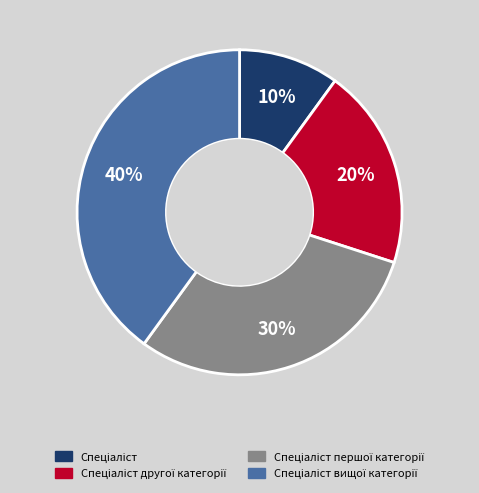

How many slices are in this pie chart?

4